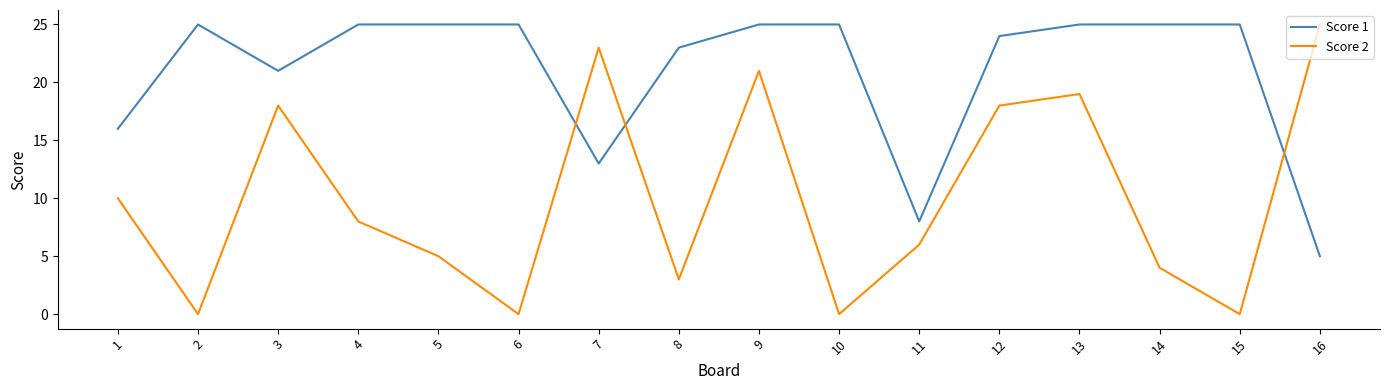

Between 6 and 7, which series saw the biggest shift?

Score 2